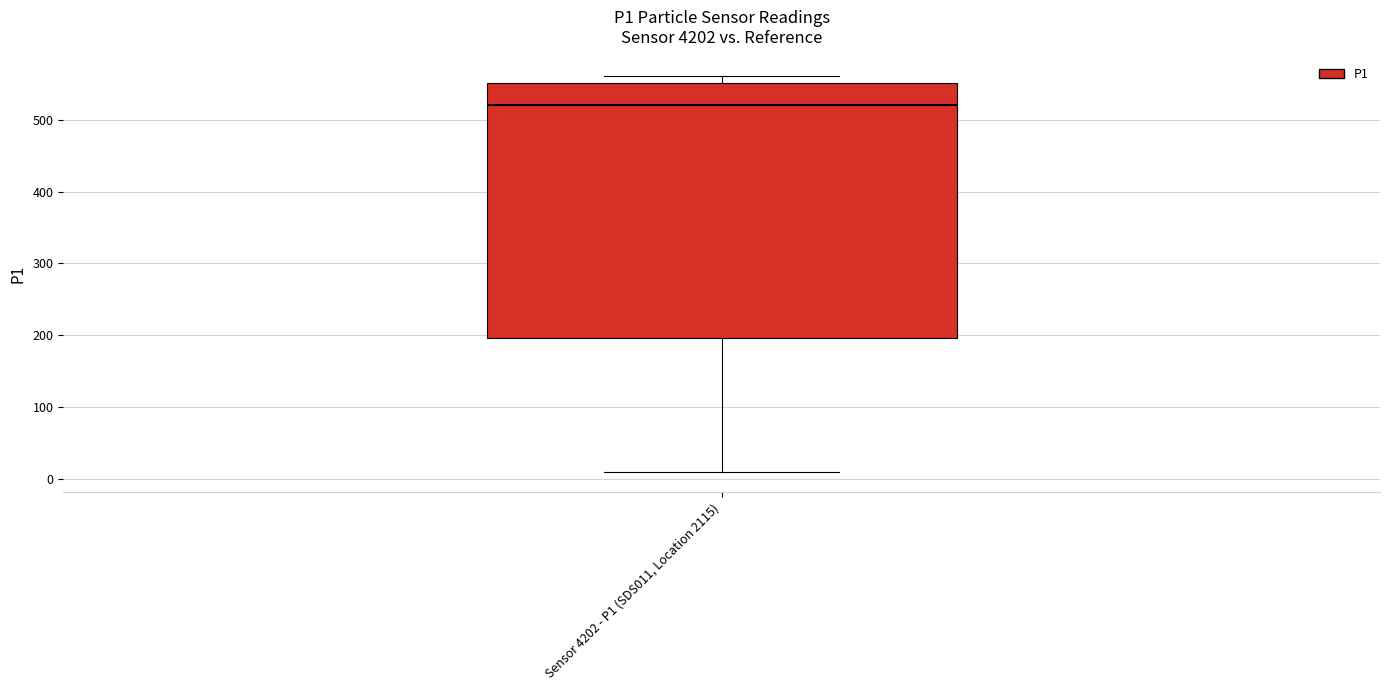

Transcribe this box plot: give where the median line is, the range the box spans, and where the two whiskers end, as read against the y-axis. The values are not printed on the chart, so give them approximately, as read against the axis.

median 520, box 200 to 550, whiskers 10 to 560